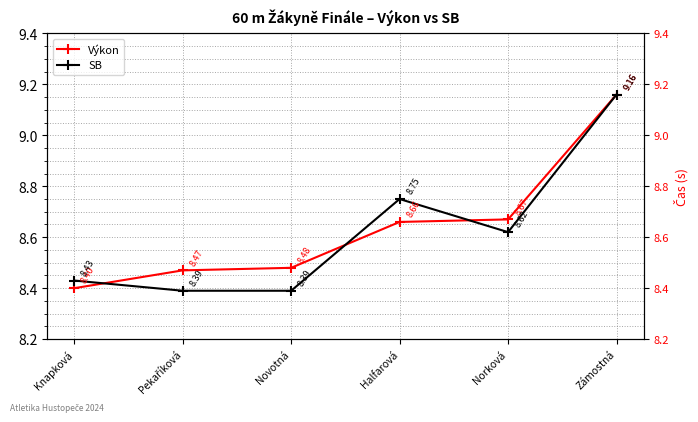

Count the Výkon values in the range 8 to 9.

5